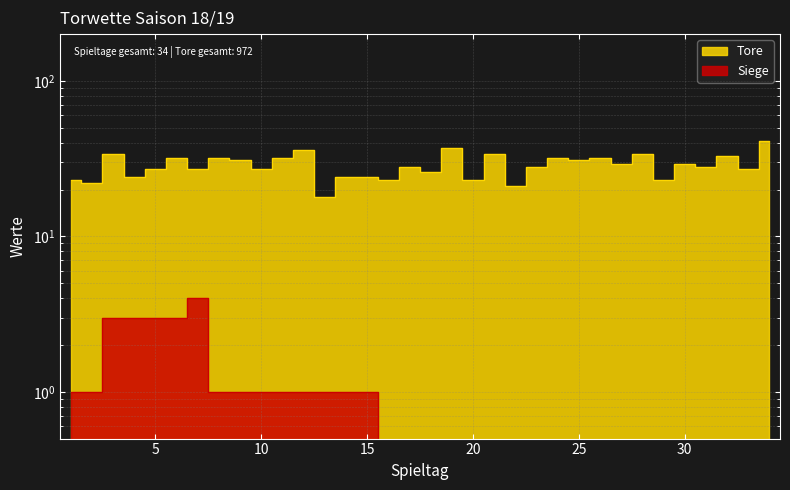

Count the number of categories in the chart.

34